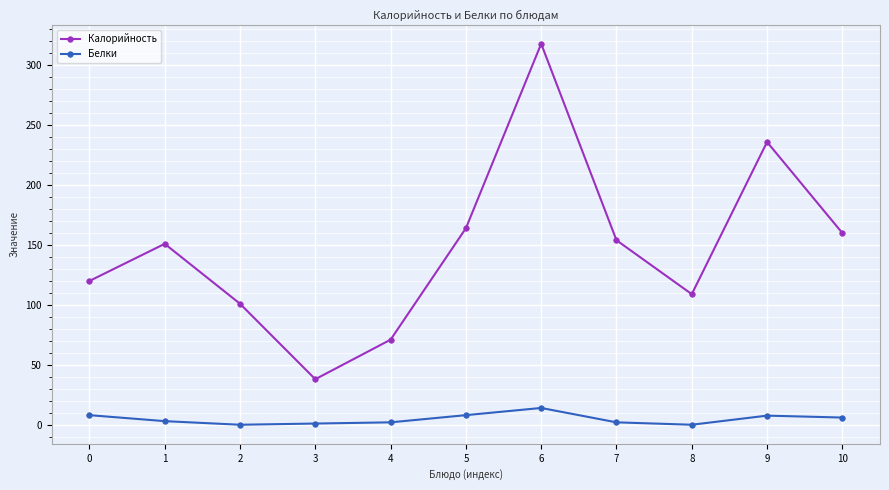

Rank the series by their maximum value, from highest to lowest.

Калорийность, Белки